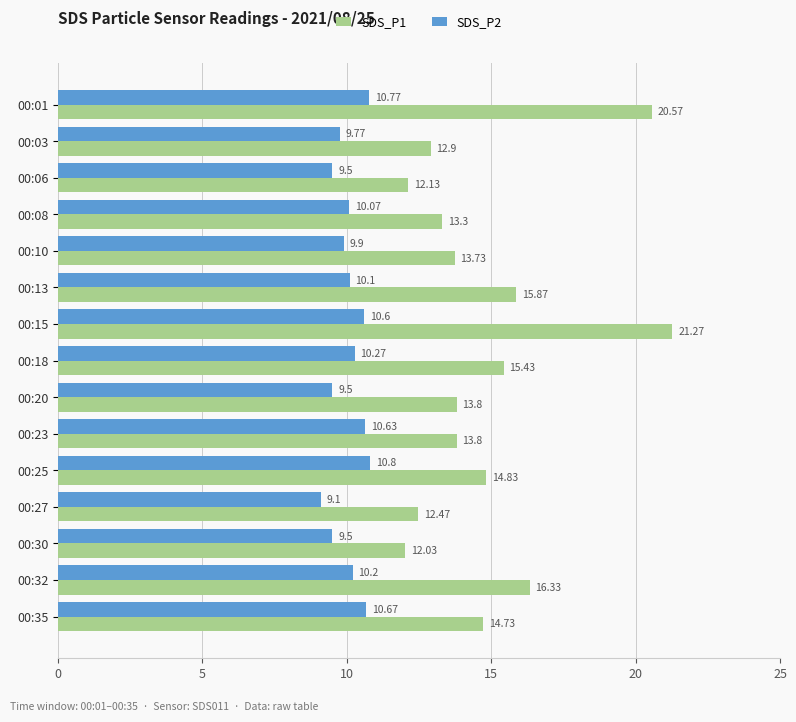

At how many categories does at least one series exceed 15?

5